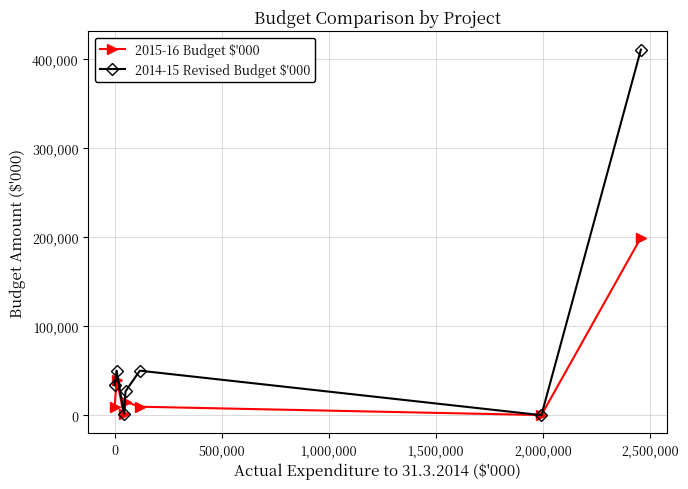

Which series has the widest spread of values?

2014-15 Revised Budget $'000